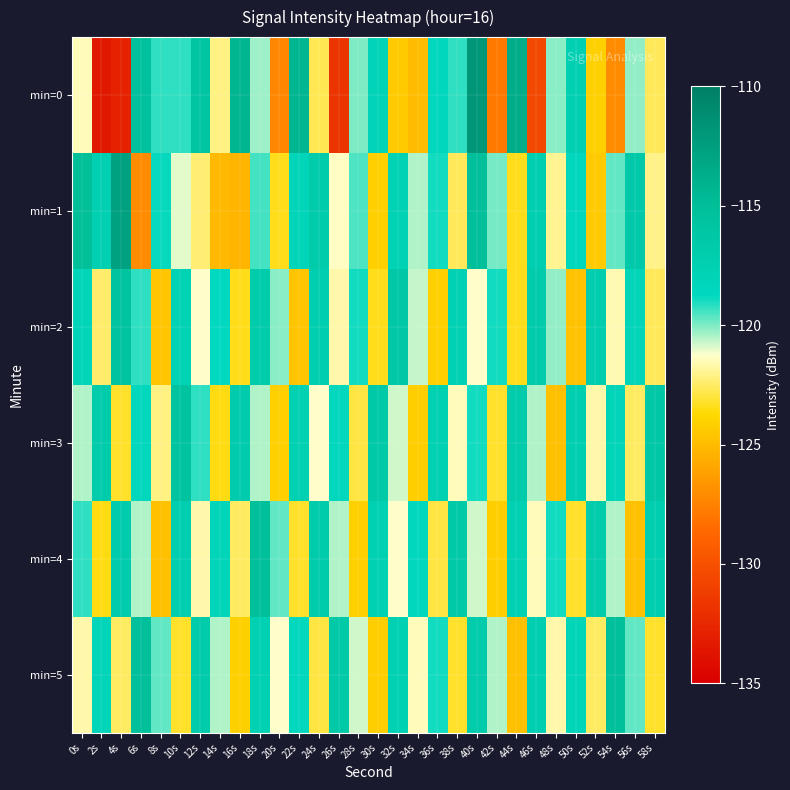

How many series are shown in this chart?

6